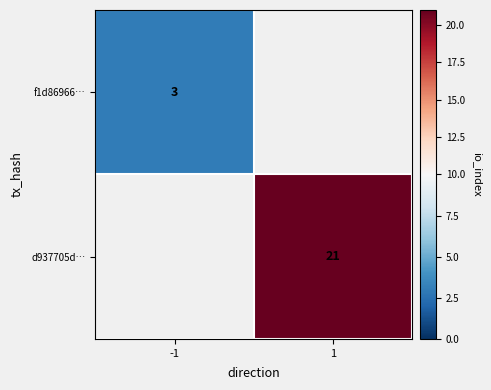

The value of d937705d… at 1 is 5. True or false?

False